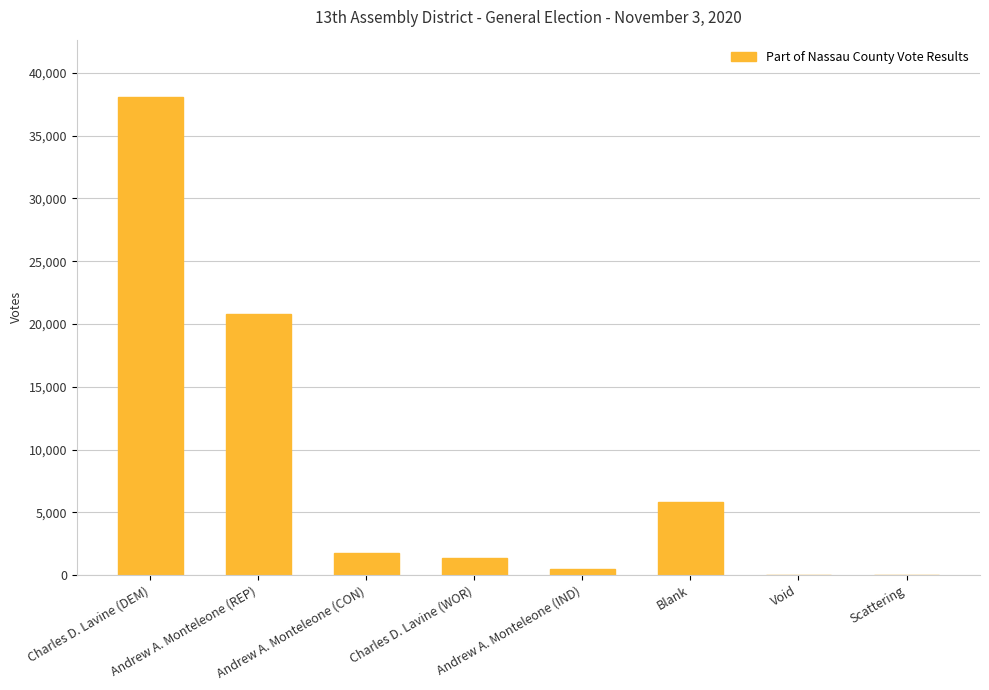

Where does the data first go above 1766?

Charles D. Lavine (DEM)